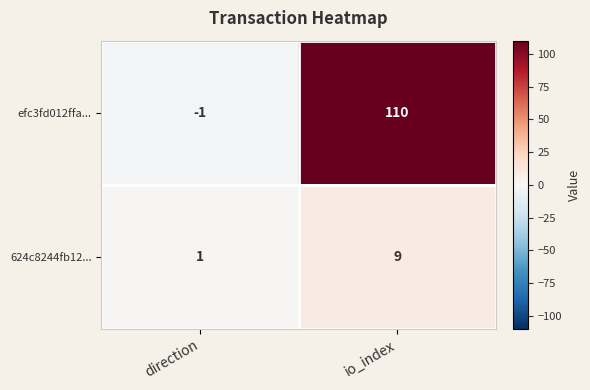

Between direction and io_index, which series saw the biggest shift?

efc3fd012ffa...